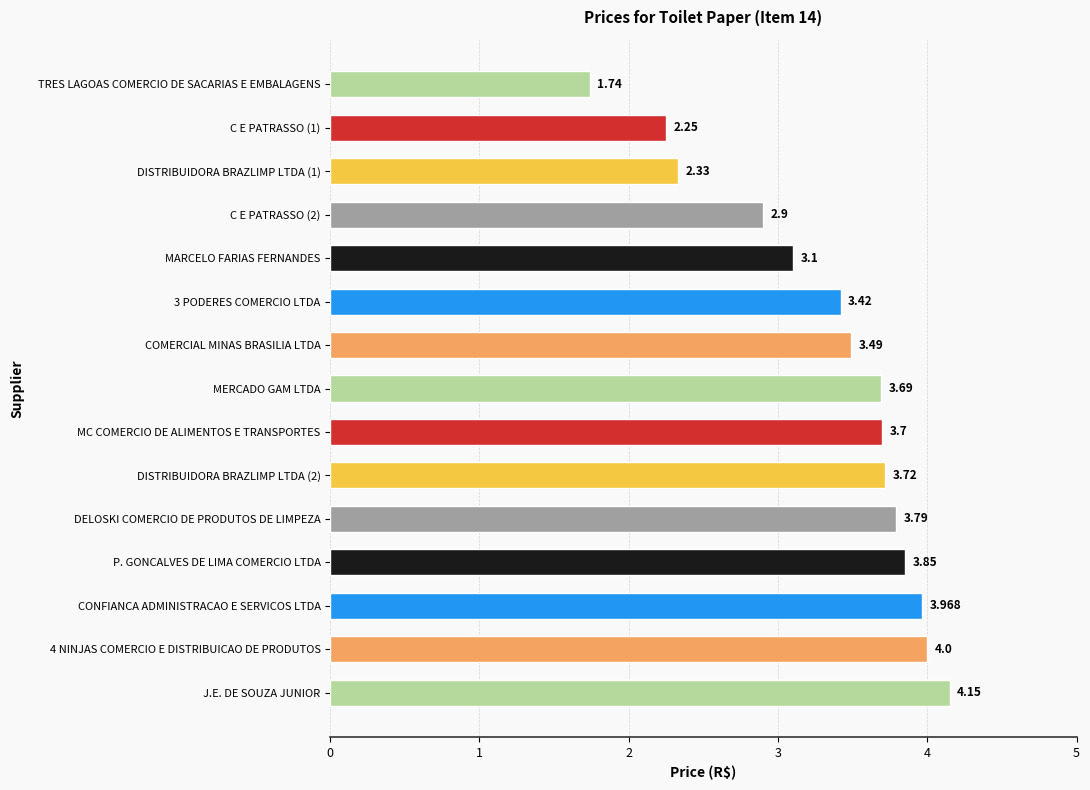

Which category has the highest value across all series?

J.E. DE SOUZA JUNIOR